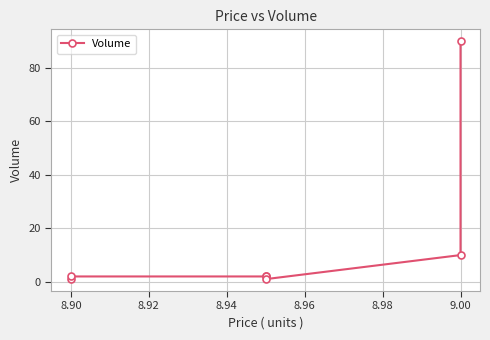

The value at 8.94 is 2. True or false?

True